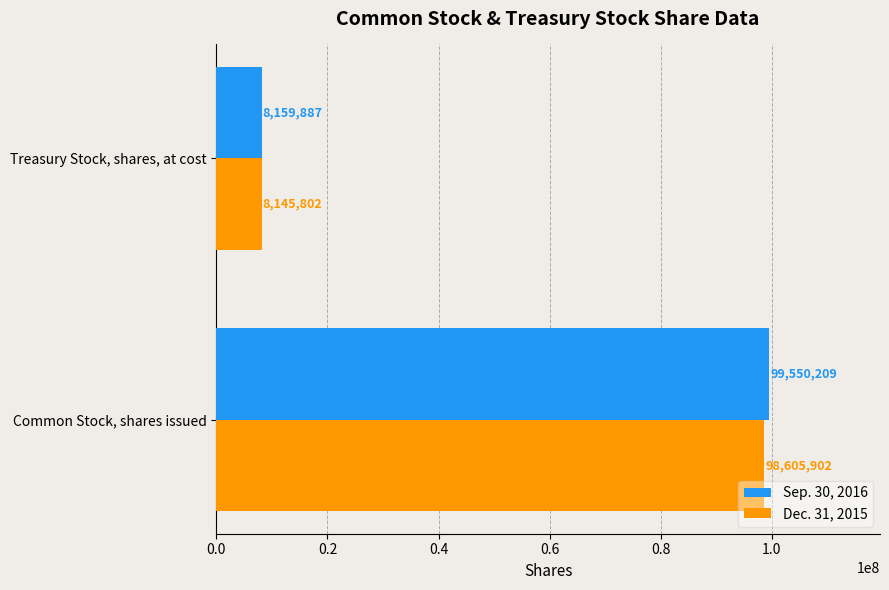

Is the value of Dec. 31, 2015 at Treasury Stock, shares, at cost greater than the value of Sep. 30, 2016 at Treasury Stock, shares, at cost?

No